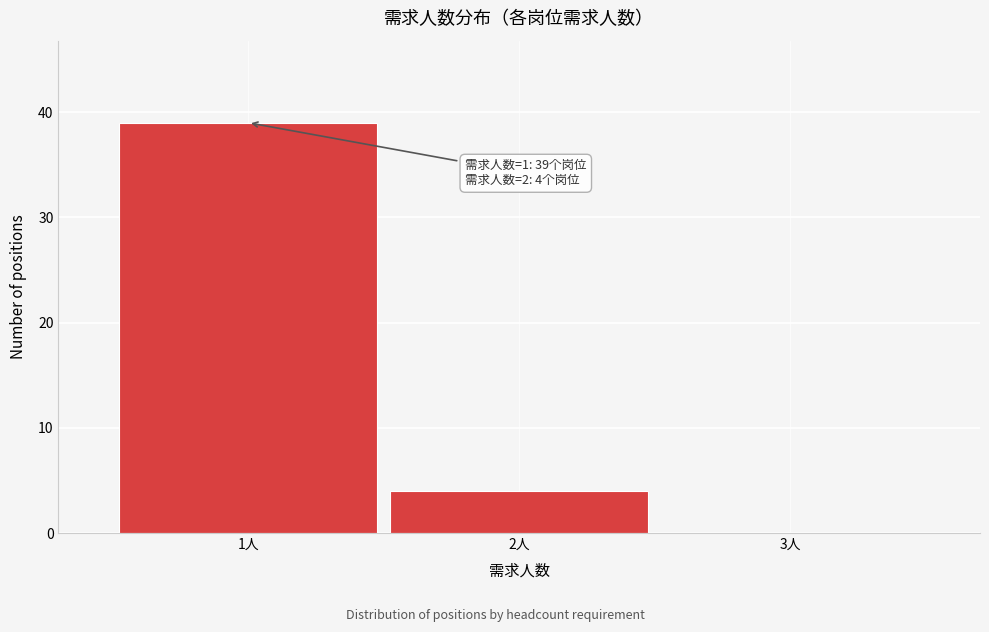

Over which range of the x-axis is the bar tallest?

0.5 to 1.5